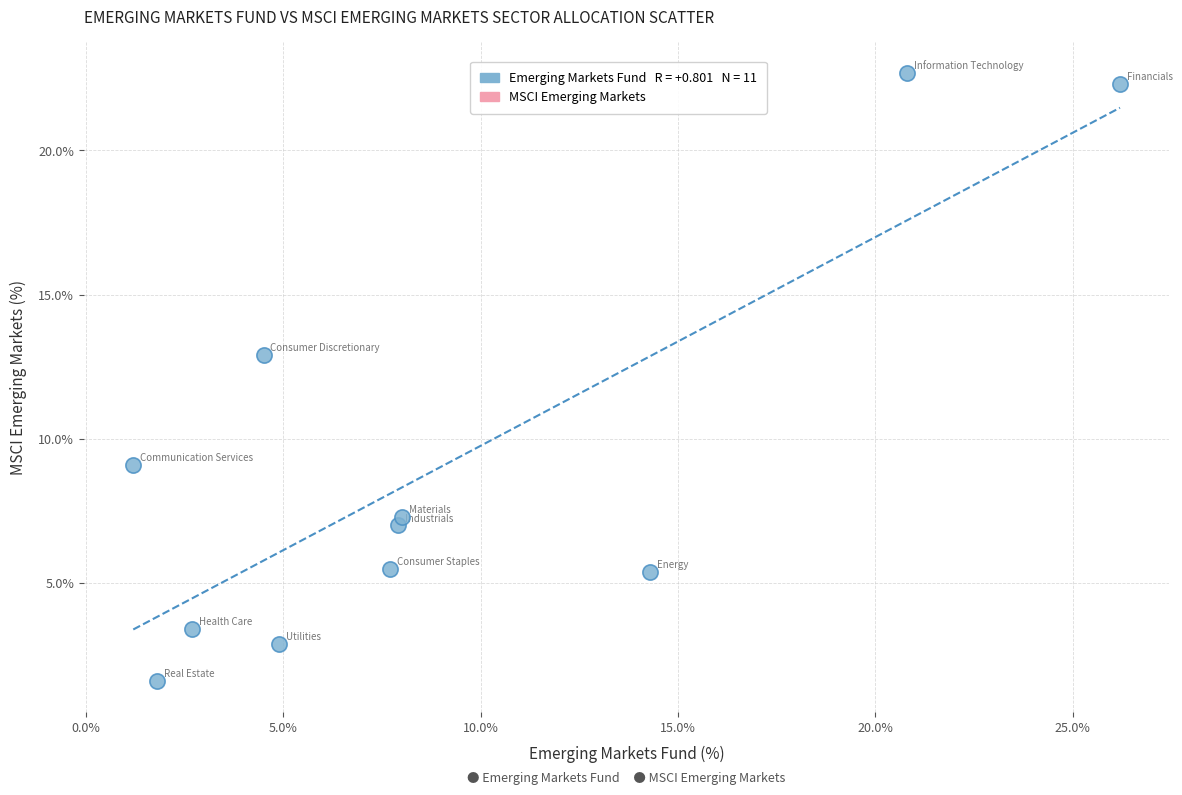

What Y value in the scatter plot is closest to 12?

12.9